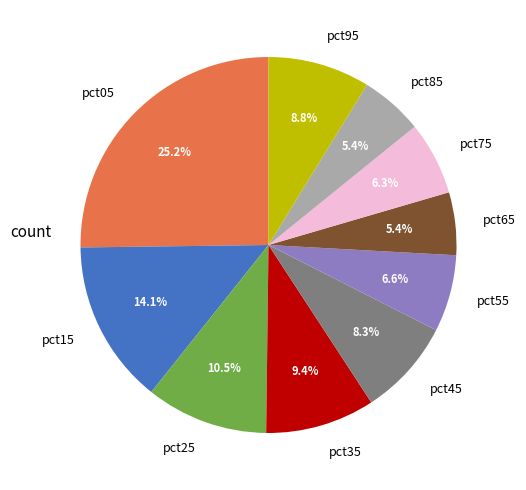

To the nearest percent, what is the combined percentage of pct45 and pct95?

17%